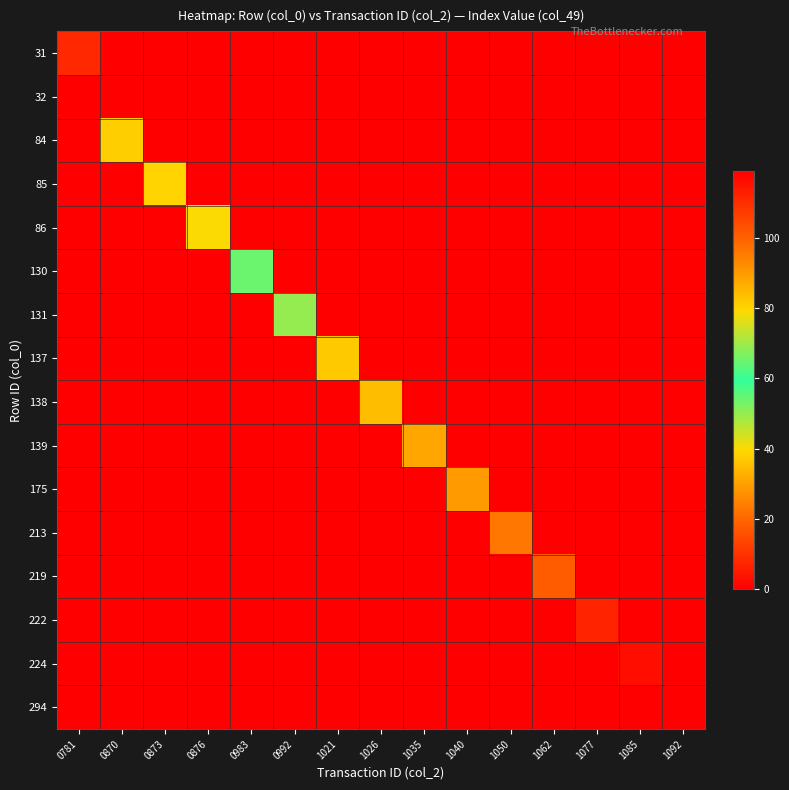

What is the total value across all series at 1085?

116